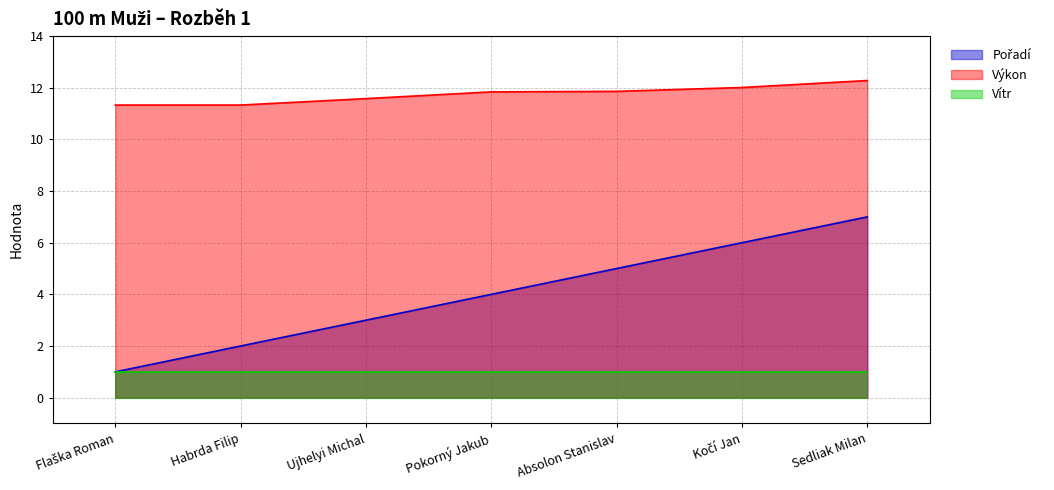

True or false: Pořadí and Výkon intersect in this chart.

False